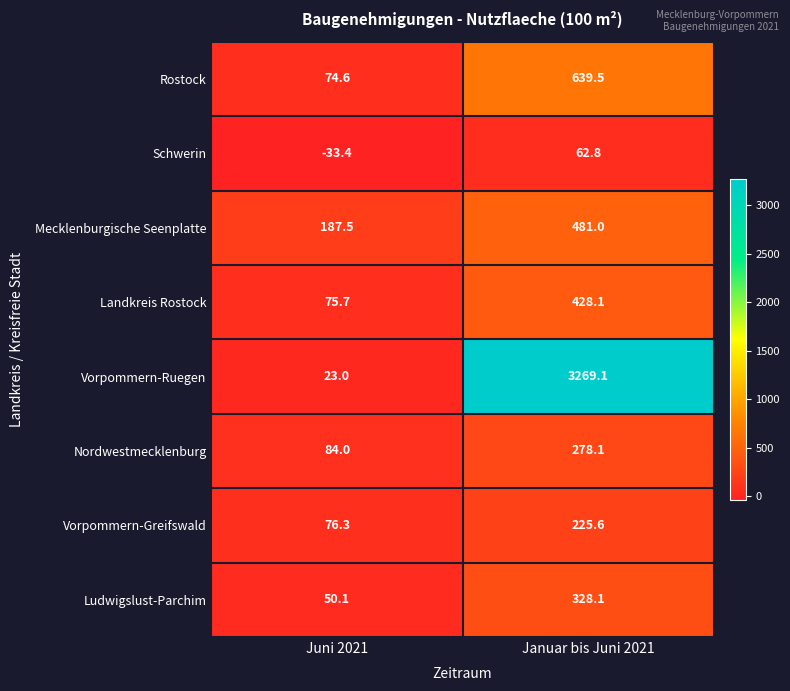

What is the spread (max minus min) of values at Juni 2021?

220.9